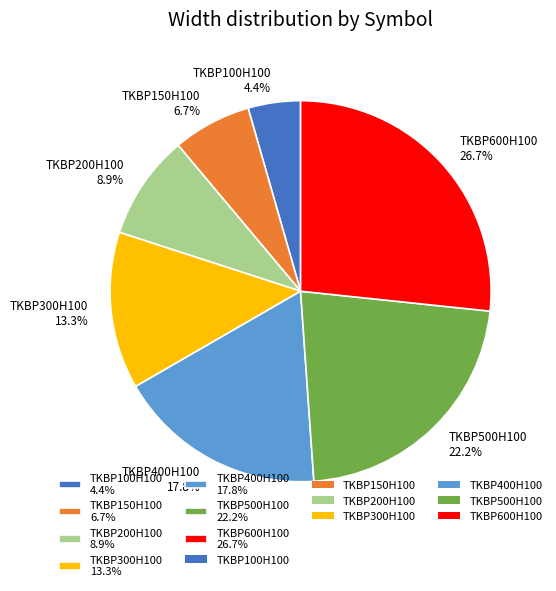

Is TKBP600H100 the majority of the pie?

No